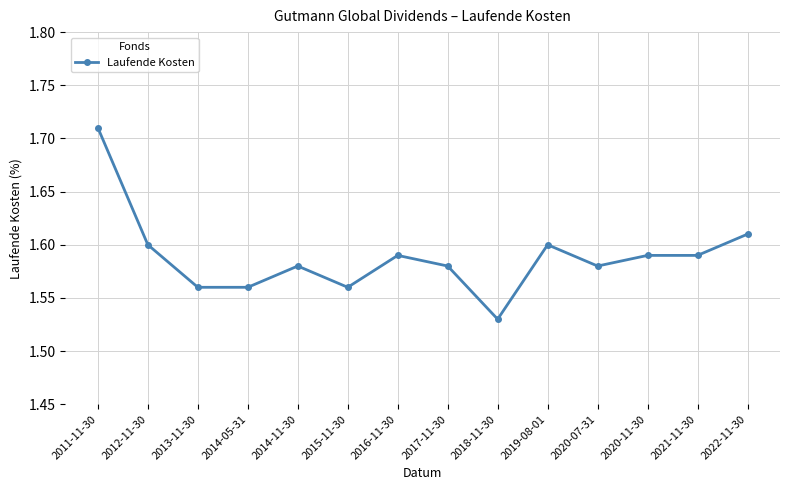

What is the ratio of the value at 2017-11-30 to the value at 2022-11-30?

1.0